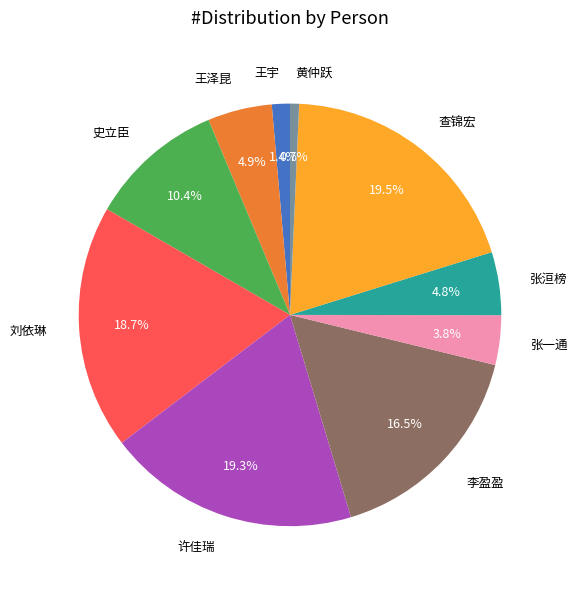

To the nearest percent, what is the difference between the largest and smallest slice percentages?

19%